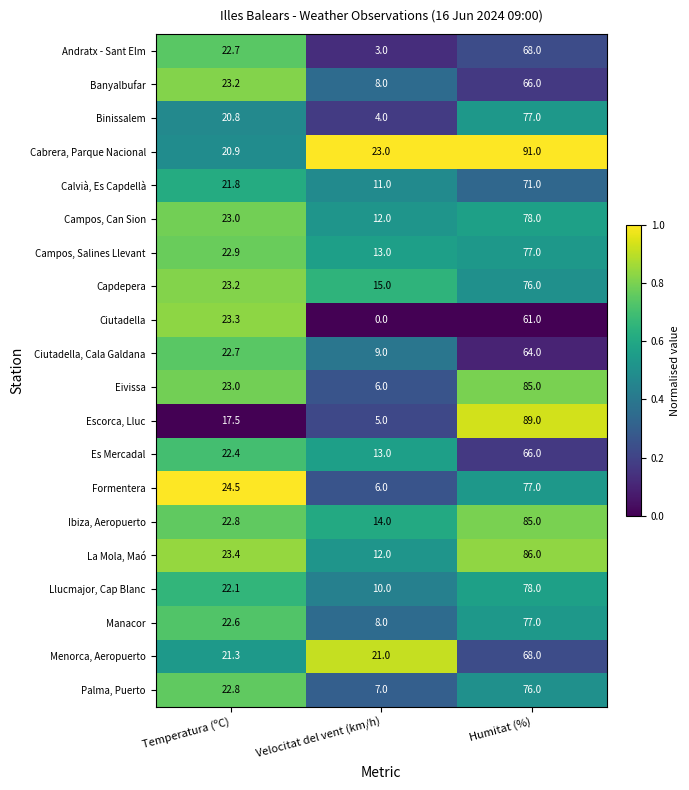

Is it true that Manacor equals 8.0 at Velocitat del vent (km/h)?

True